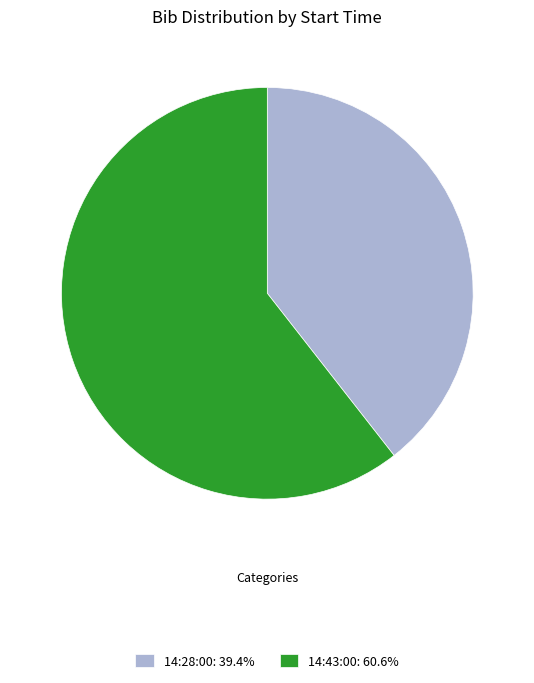

Which has a higher value, 14:28:00 or 14:43:00?

14:43:00